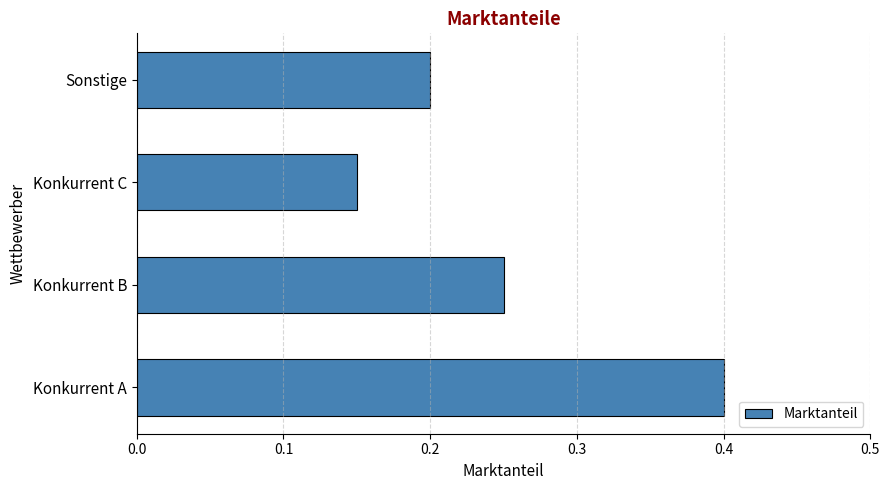

The chart shows a value of 0.2 at Sonstige. True or false?

True